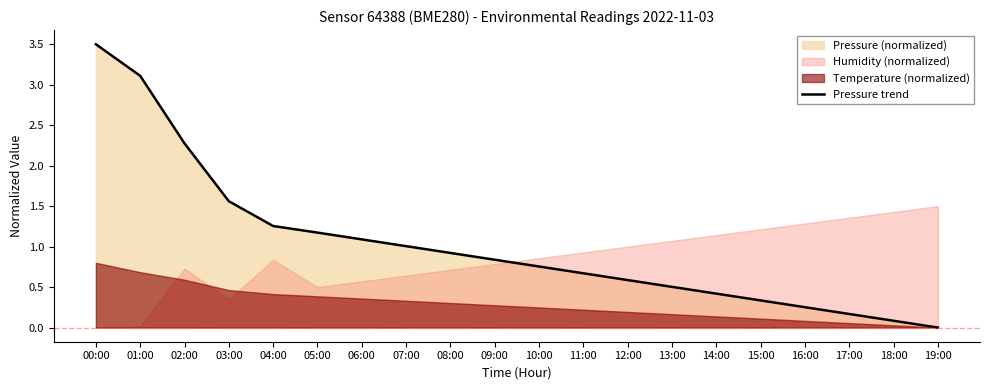

Rank the categories by value from lowest to highest.

19:00, 18:00, 17:00, 16:00, 15:00, 14:00, 13:00, 12:00, 11:00, 10:00, 09:00, 08:00, 07:00, 06:00, 05:00, 04:00, 03:00, 02:00, 01:00, 00:00